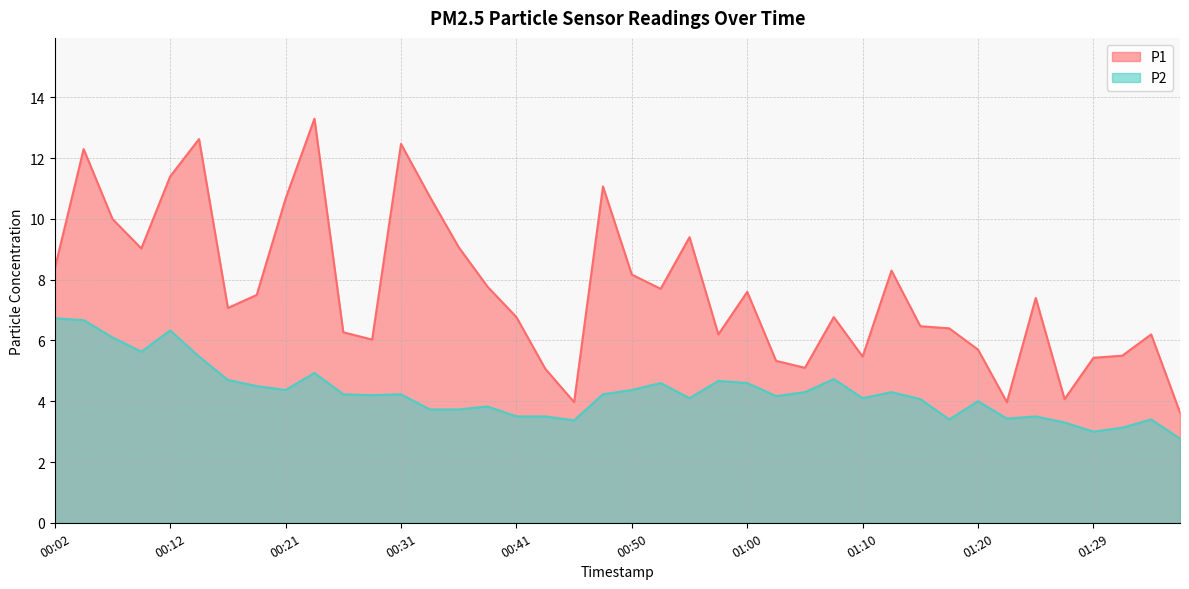

Which series has the largest total across all categories?

P1